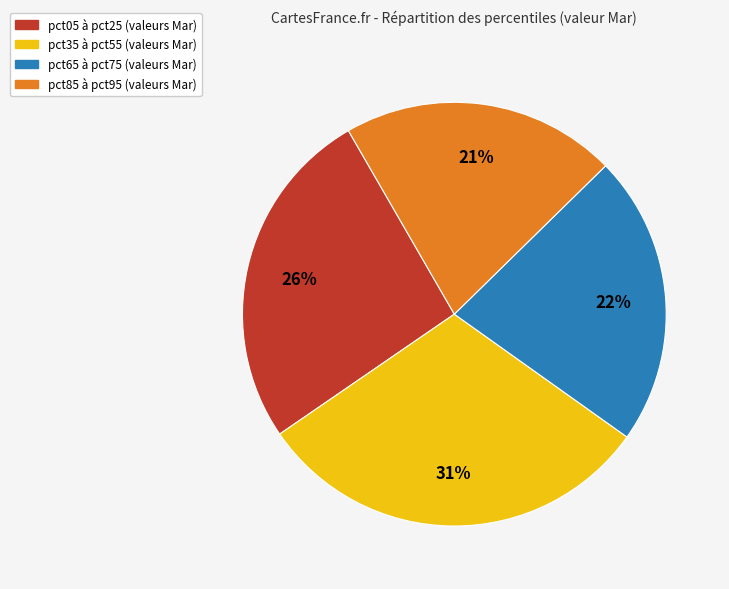

Is there a majority slice in this chart?

No